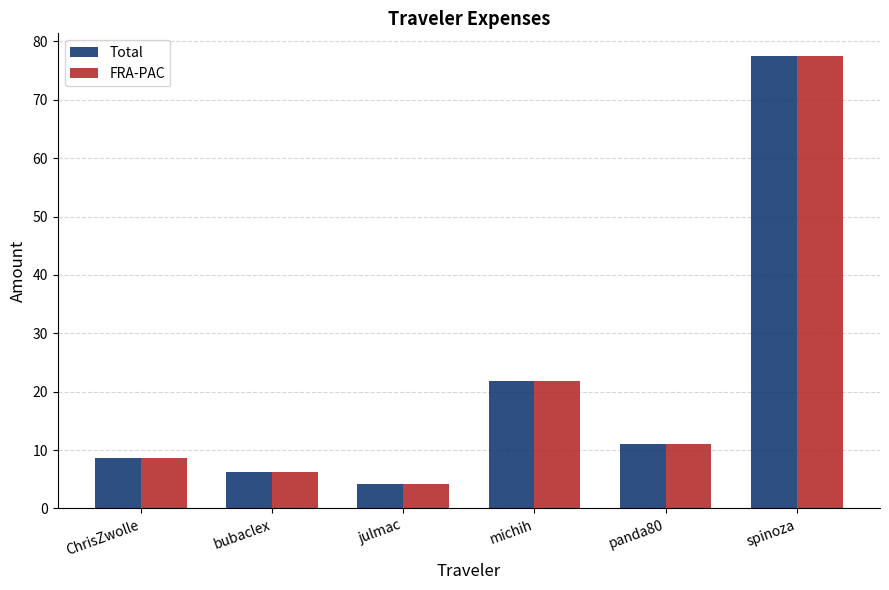

How many groups of bars are there?

6